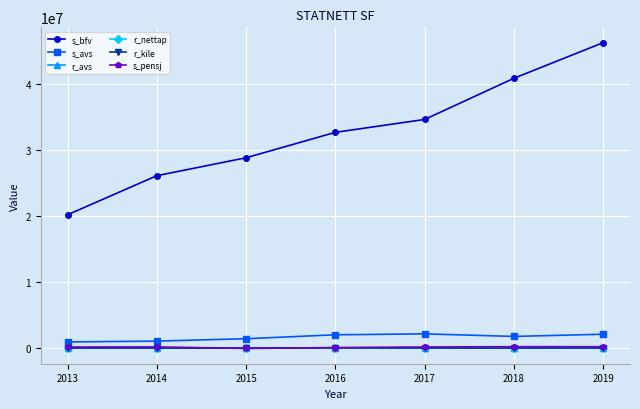

At how many categories does at least one series exceed 10930131?

7